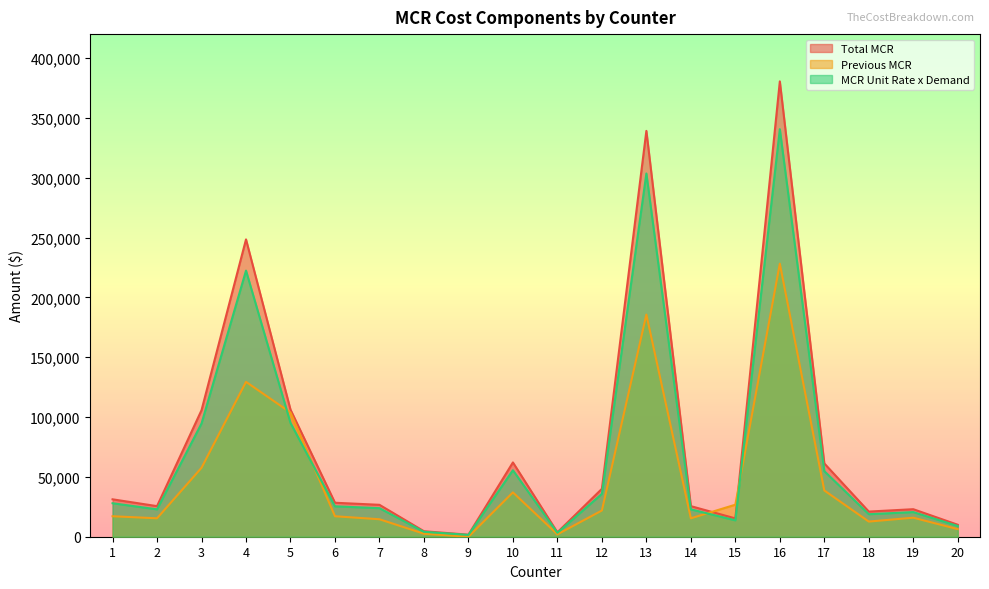

Reading left to right, list all the values displayed in this chart.

Total MCR: 1=31258	2=25556	3=105726	4=248460	5=106204	6=28395	7=26661	8=4597	9=1702	10=62075	11=3677	12=40010	13=339131	14=25556	15=15311	16=380498	17=61245	18=21012	19=23001	20=9996
Previous MCR: 1=17110	2=15395	3=57614	4=129420	5=103760	6=17106	7=14595	8=2516	9=0	10=37048	11=2004	12=21902	13=185640	14=15395	15=26752	16=228186	17=38666	18=12658	19=15904	20=6343
MCR Unit Rate x Demand: 1=27976	2=22873	3=94625	4=222372	5=95053	6=25414	7=23862	8=4114	9=1523	10=55557	11=3291	12=35809	13=303523	14=22873	15=13703	16=340546	17=54814	18=18806	19=20586	20=8946